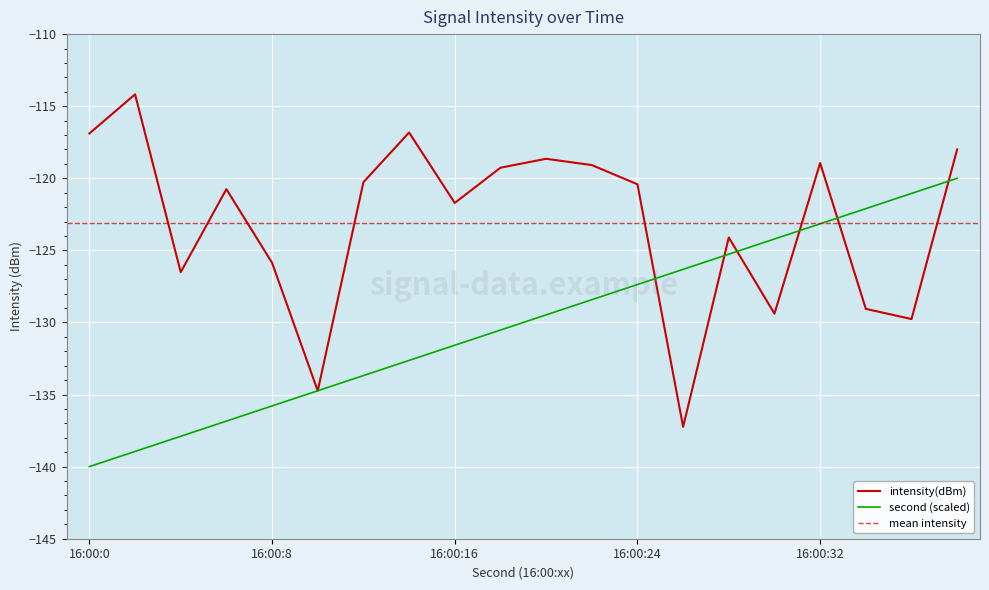

What value does the intensity(dBm) series have at 10?

-134.7